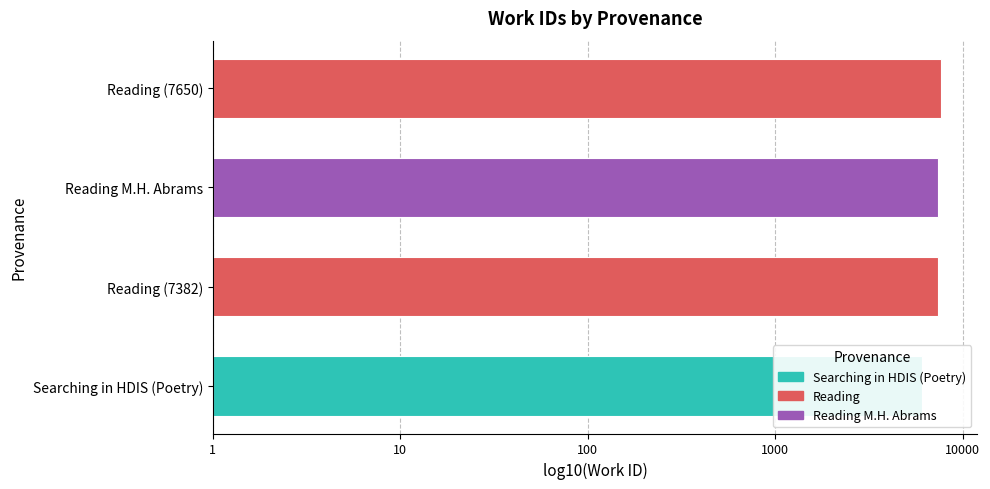

Read the value at Searching in HDIS (Poetry).

3.8